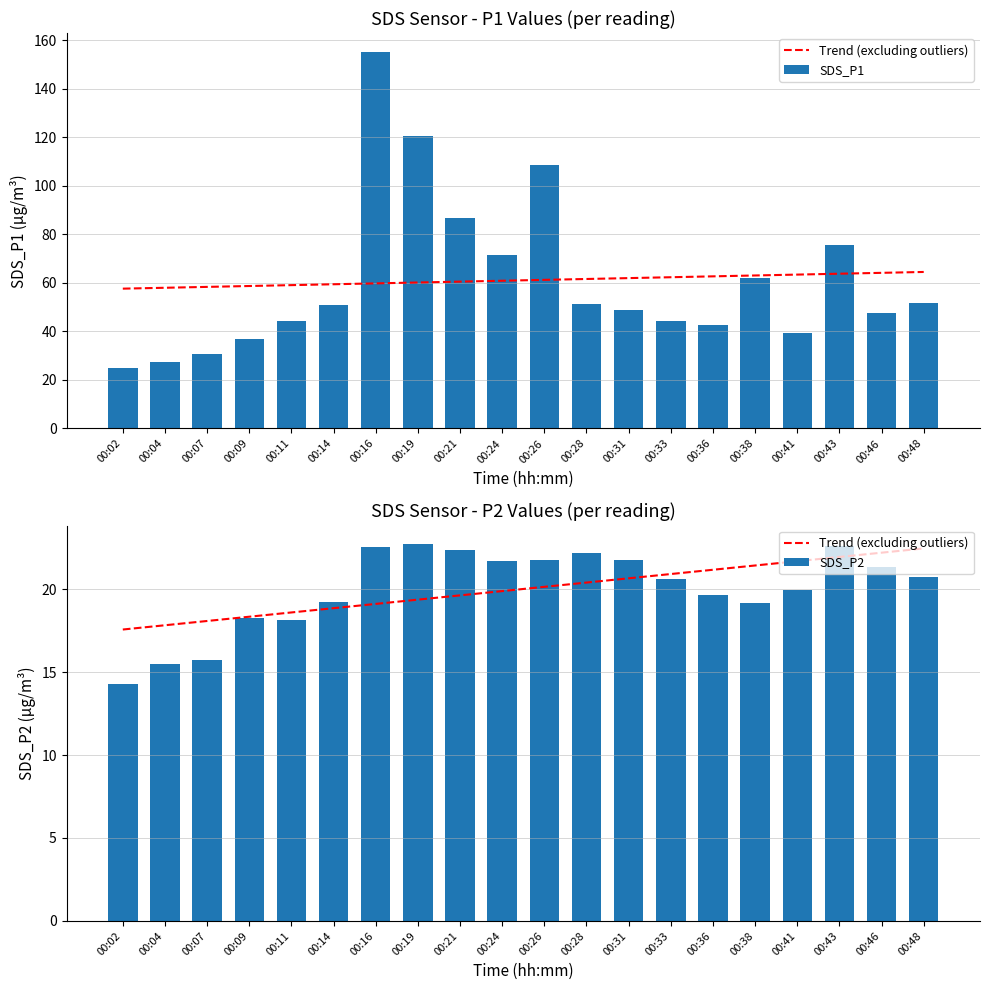

Which category has the highest value in the SDS_P2 series?

00:19